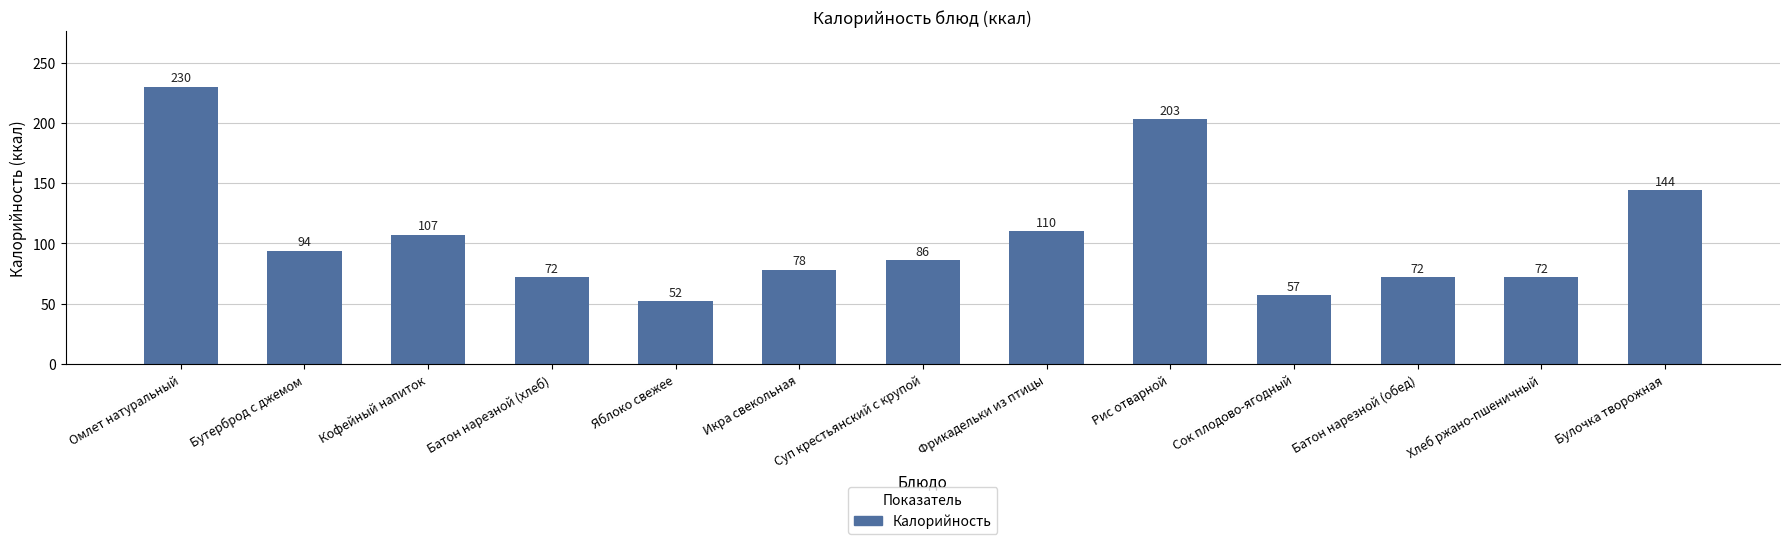

What is the value of the 6th bar from the left?

78